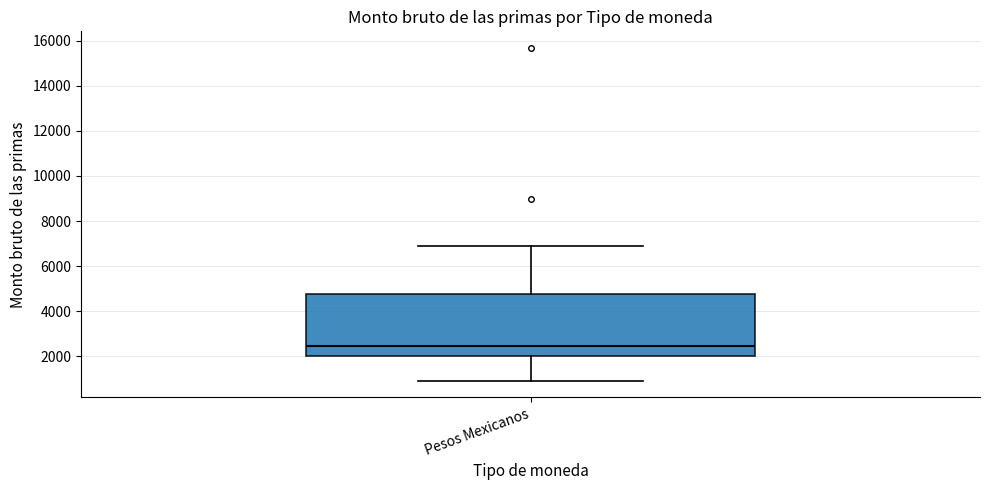

Read this box plot against the y-axis: the position of the median line, the range covered by the box, and the ends of both whiskers. The values are not printed on the chart, so give them approximately, as read against the axis.

median 2400, box 2000 to 4800, whiskers 1000 to 7000